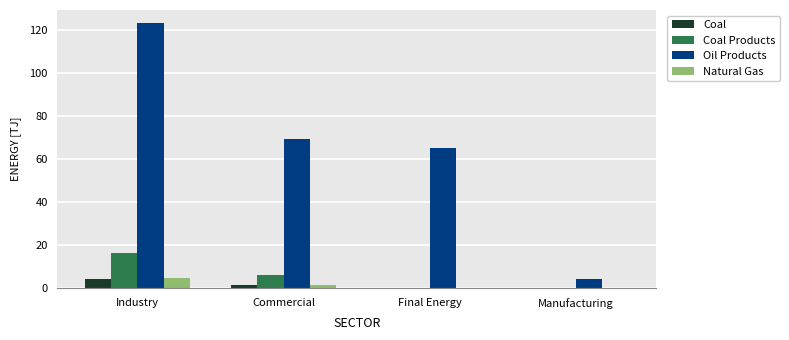

What is the highest value of the Oil Products series?

123.0